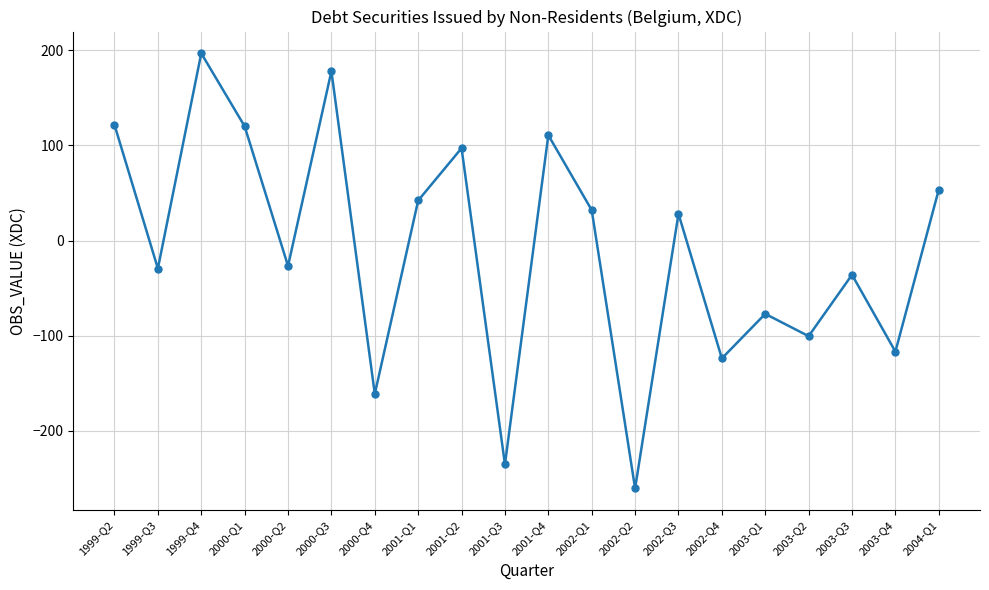

The value at 2001-Q3 is -56.5. True or false?

False